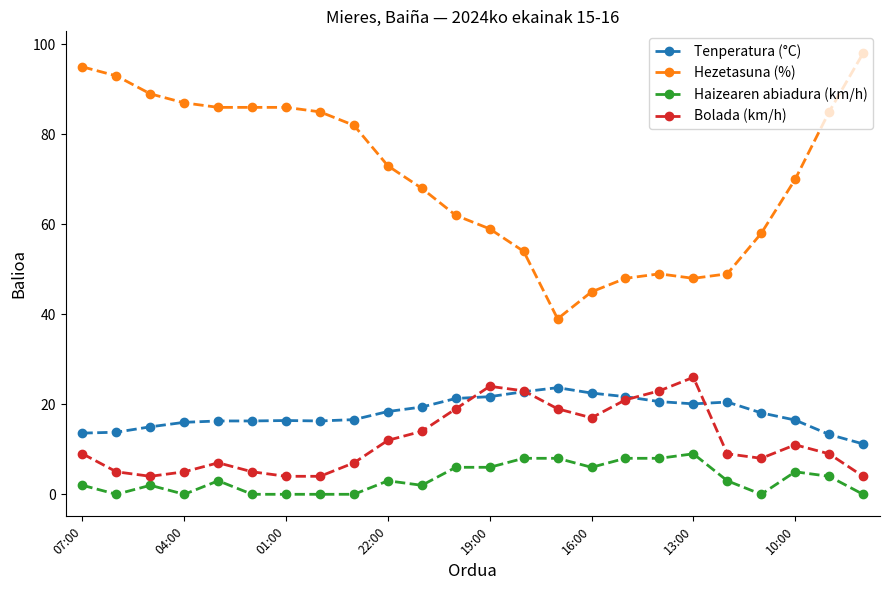

Is this an area chart (filled region under the line)?

No